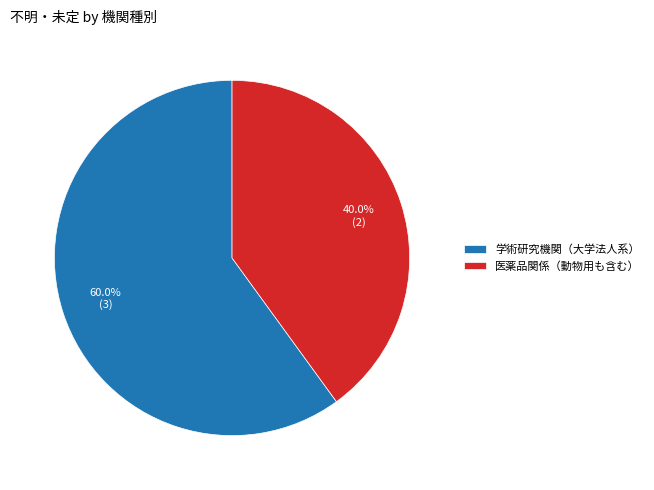

Which slice is the smallest?

医薬品関係（動物用も含む）